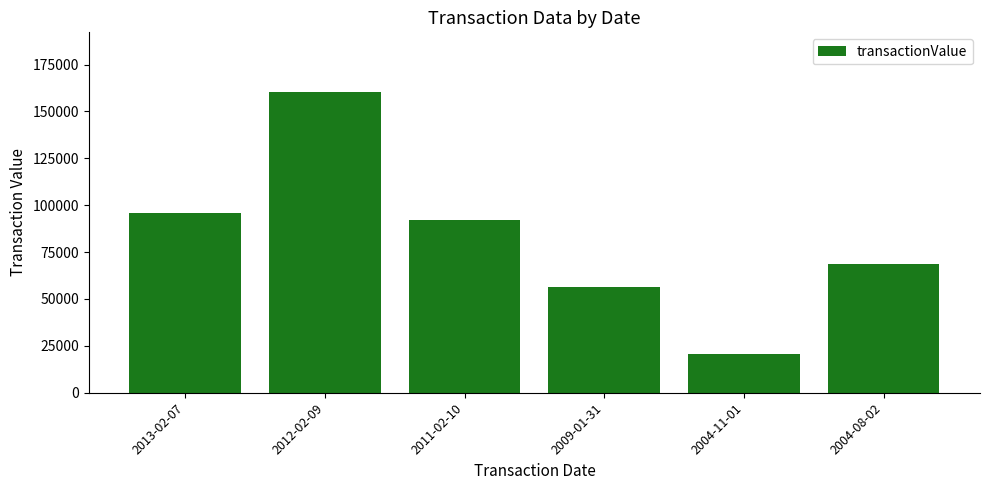

Which category has the highest value across all series?

2012-02-09